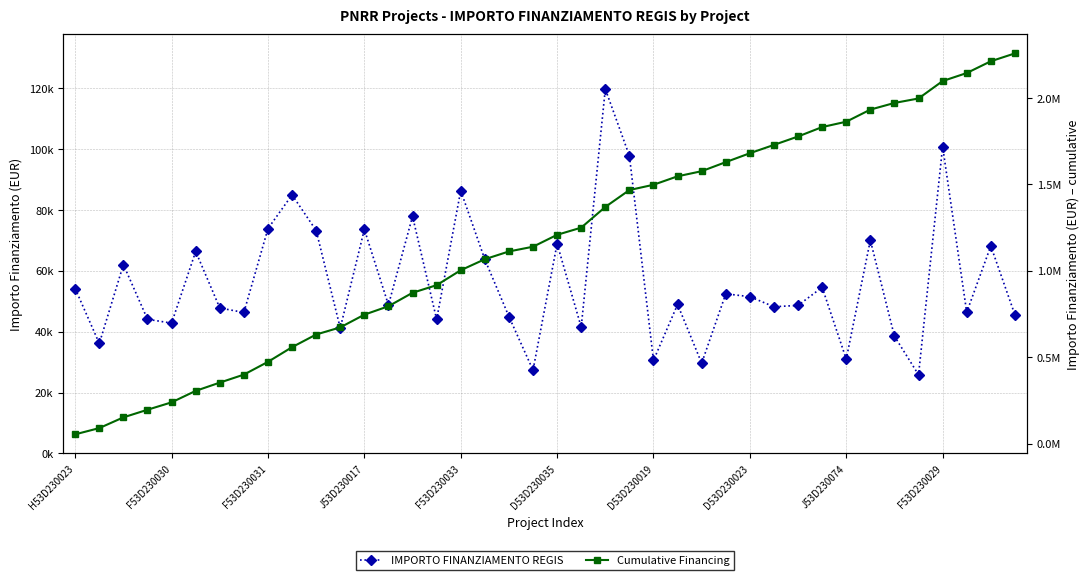

What is the difference between the maximum and minimum values in the Cumulative Financing series?

2204649.0